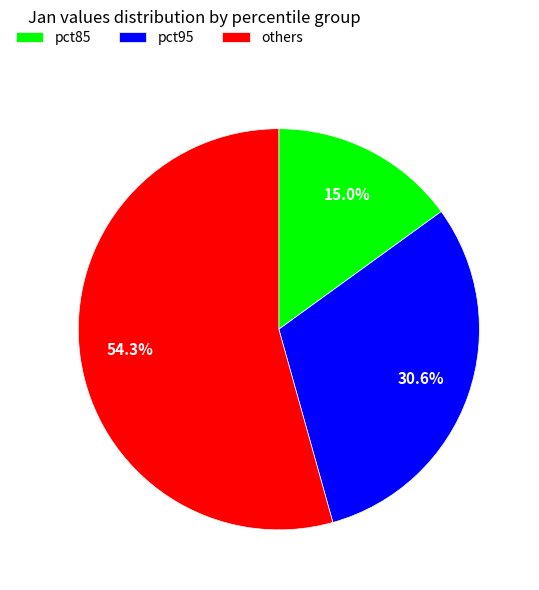

To the nearest percent, what is the difference between the largest and smallest slice percentages?

39%